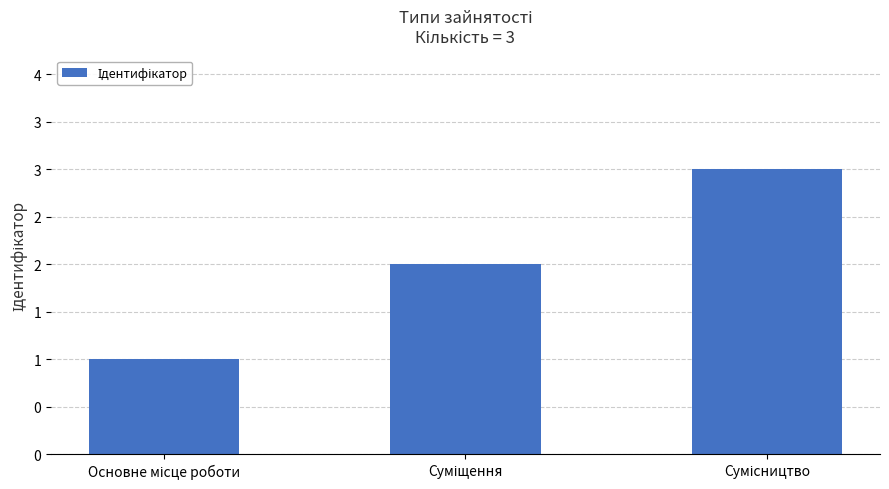

Does the chart contain any negative values?

No